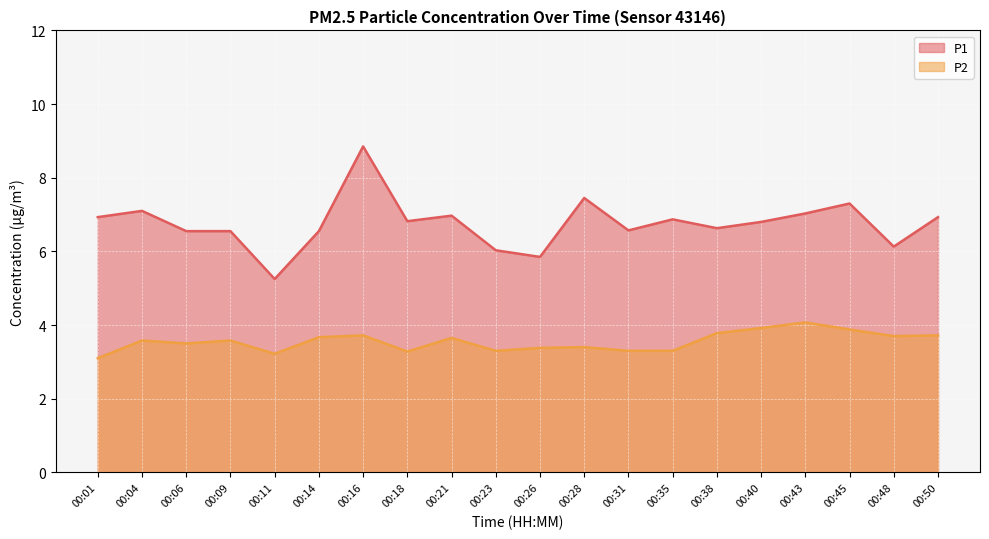

Rank the categories by P2 value from lowest to highest.

00:01, 00:11, 00:18, 00:23, 00:31, 00:35, 00:26, 00:28, 00:06, 00:04, 00:09, 00:21, 00:14, 00:48, 00:16, 00:50, 00:38, 00:45, 00:40, 00:43